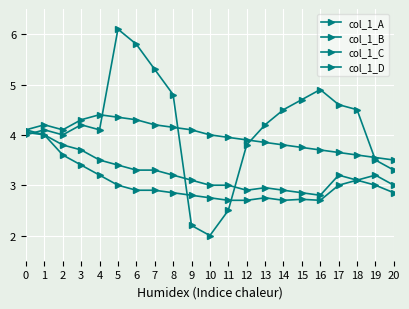

Reading right to left, list all the values displayed in this chart.

col_1_A: 2.9	3.0	3.1	3.2	2.8	2.9	2.9	3.0	2.9	3.0	3.0	3.1	3.2	3.3	3.3	3.4	3.5	3.7	3.8	4.0	4.1
col_1_B: 3.3	3.5	4.5	4.6	4.9	4.7	4.5	4.2	3.8	2.5	2.0	2.2	4.8	5.3	5.8	6.1	4.1	4.2	4.0	4.1	4.0
col_1_C: 3.0	3.2	3.1	3.0	2.7	2.7	2.7	2.8	2.7	2.7	2.8	2.8	2.9	2.9	2.9	3.0	3.2	3.4	3.6	4.0	4.0
col_1_D: 3.5	3.5	3.6	3.6	3.7	3.8	3.8	3.9	3.9	4.0	4.0	4.1	4.2	4.2	4.3	4.3	4.4	4.3	4.1	4.2	4.1